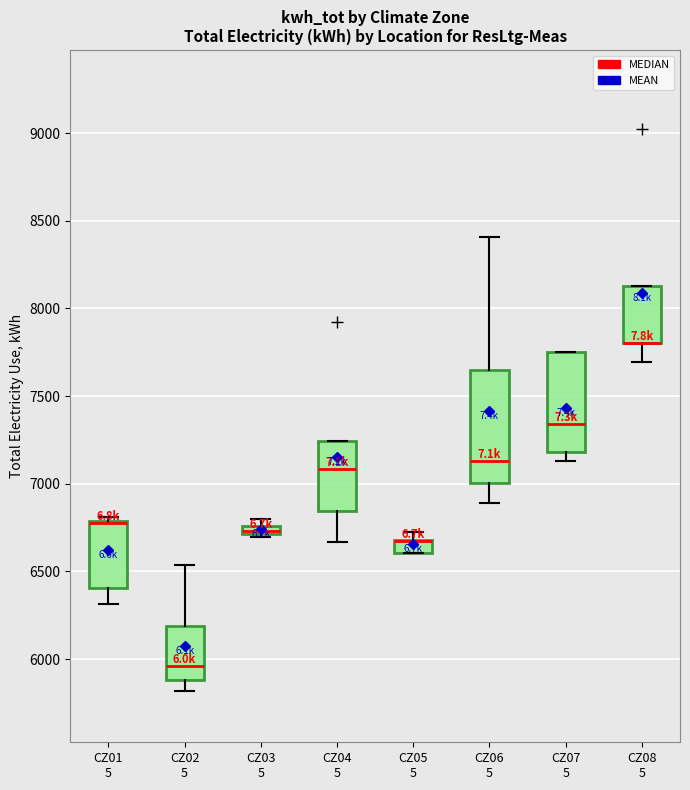

Where is the lower edge of the box for CZ05 5 on the y-axis? The values are not printed on the chart, so give them approximately, as read against the axis.

6600